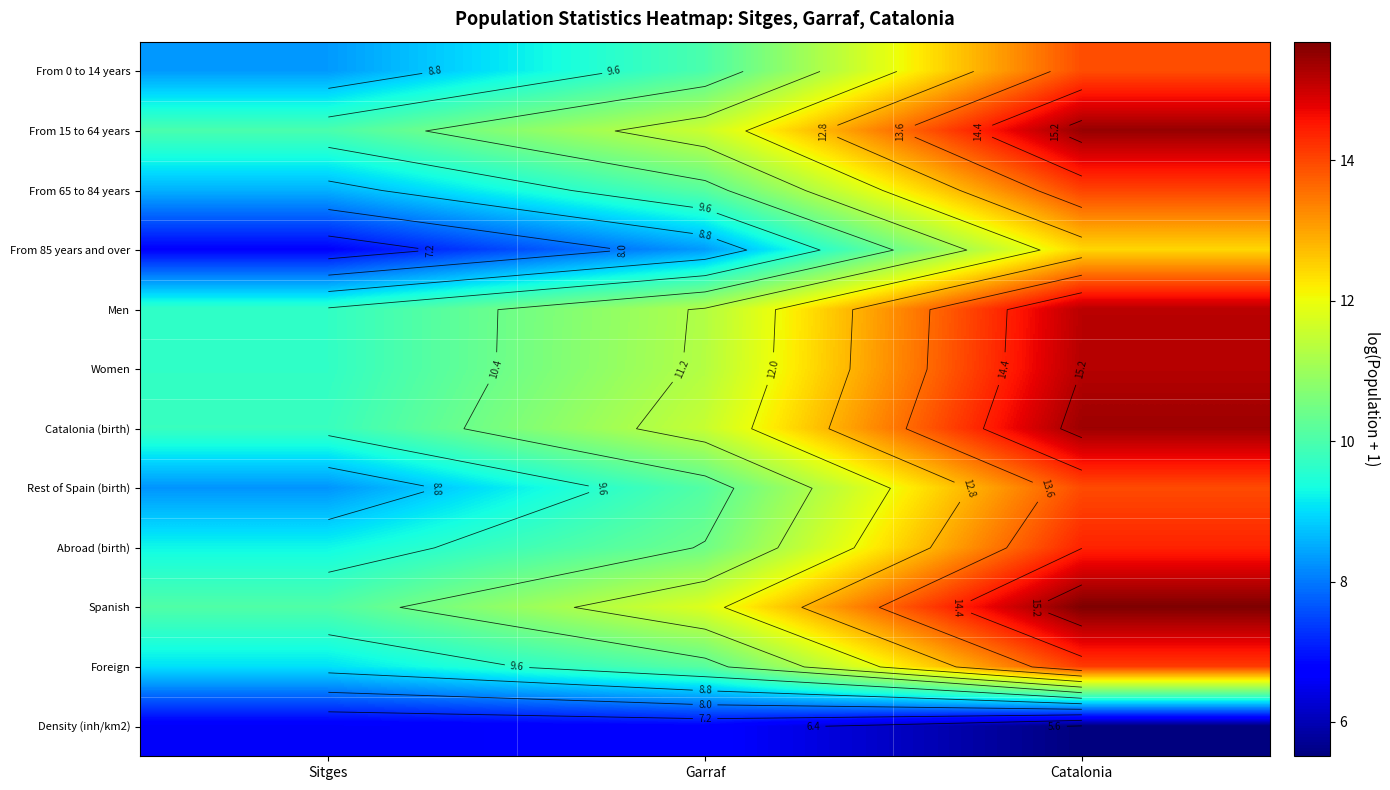

How many Density (inh/km2) values are between 5 and 6?

1